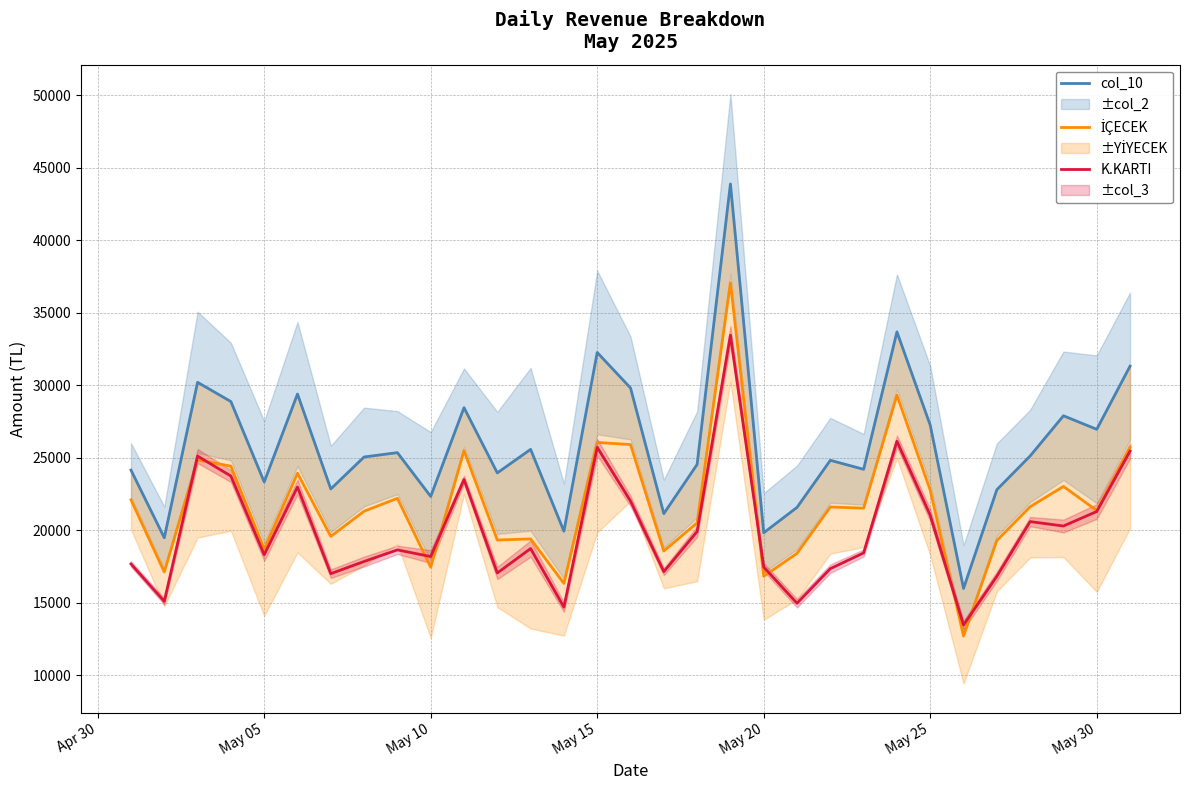

How many interior local peaks does the K.KARTI series have?

9